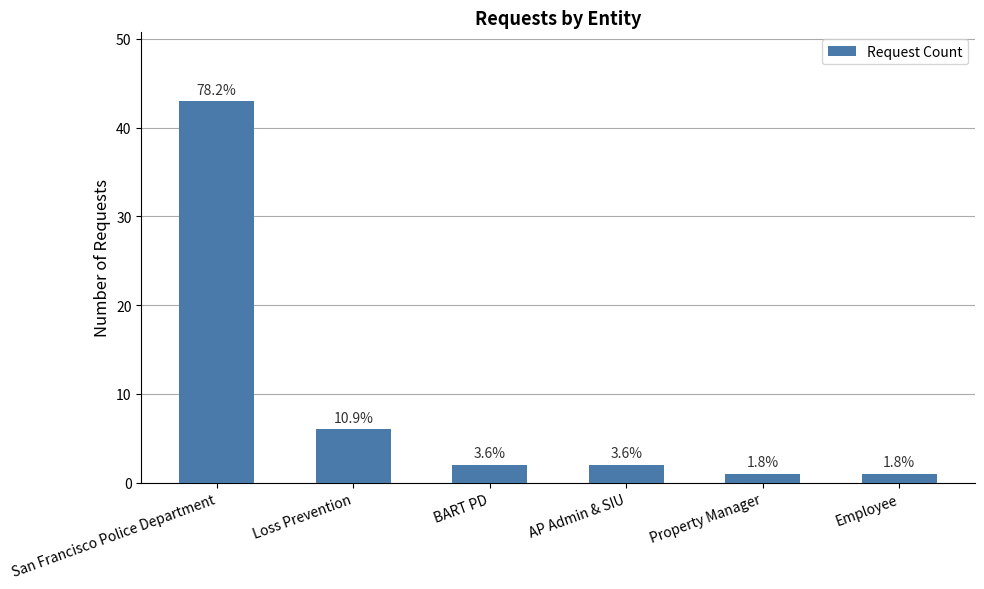

Reading left to right, what are all the values shown in this chart?

43	6	2	2	1	1